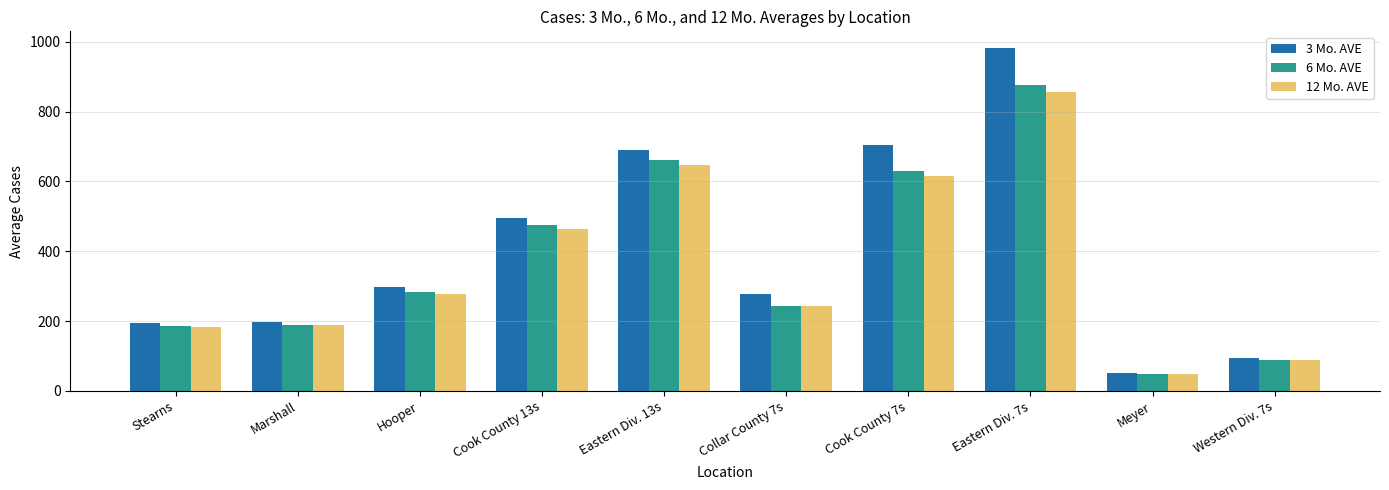

Is the value of 12 Mo. AVE at Stearns greater than the value of 3 Mo. AVE at Eastern Div. 7s?

No